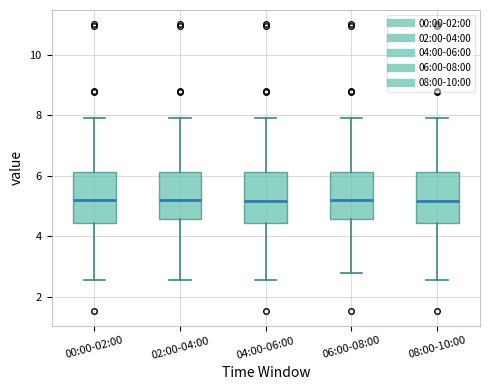

Reading left to right, transcribe this box plot: for each box, give where its median line is, the range the box spans, and where its two whiskers end, as read against the y-axis. The values are not printed on the chart, so give them approximately, as read against the axis.

00:00-02:00: median 5.2, box 4.4 to 6.2, whiskers 2.6 to 8.0
02:00-04:00: median 5.2, box 4.6 to 6.2, whiskers 2.6 to 8.0
04:00-06:00: median 5.2, box 4.4 to 6.2, whiskers 2.6 to 8.0
06:00-08:00: median 5.2, box 4.6 to 6.2, whiskers 2.8 to 8.0
08:00-10:00: median 5.2, box 4.4 to 6.2, whiskers 2.6 to 8.0